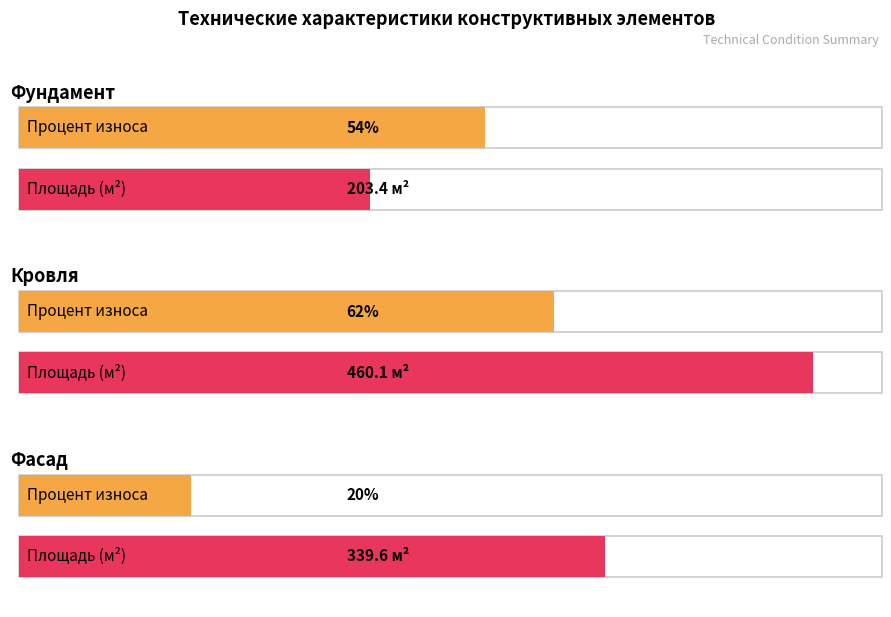

Which category has the highest value in the Площадь (м²) series?

Кровля